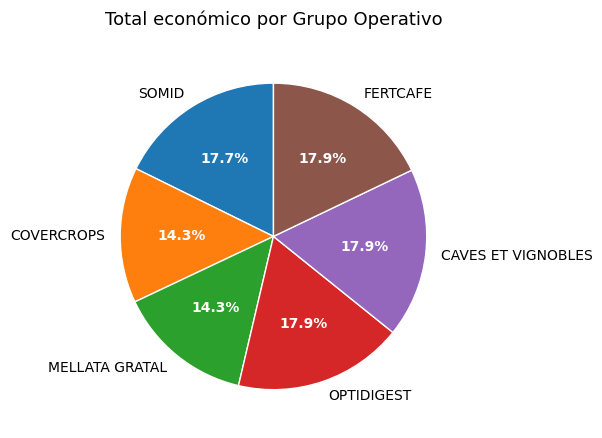

Is it true that SOMID is 18% of the pie?

True